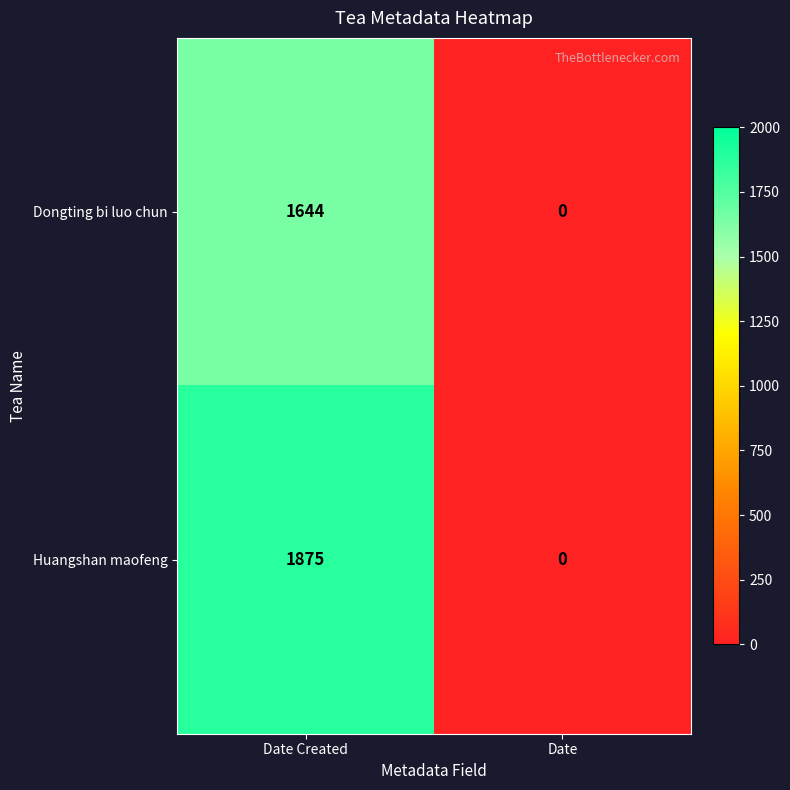

What is the difference between the highest and lowest values at Date Created?

231